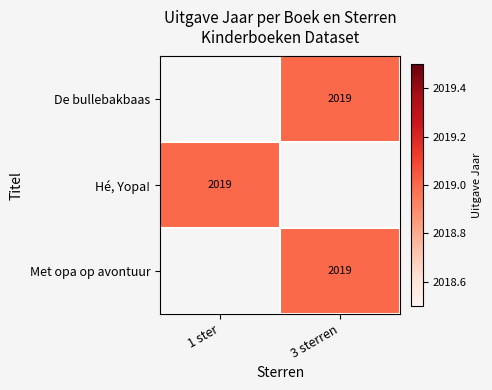

At which category does the chart reach its minimum across all series?

3 sterren